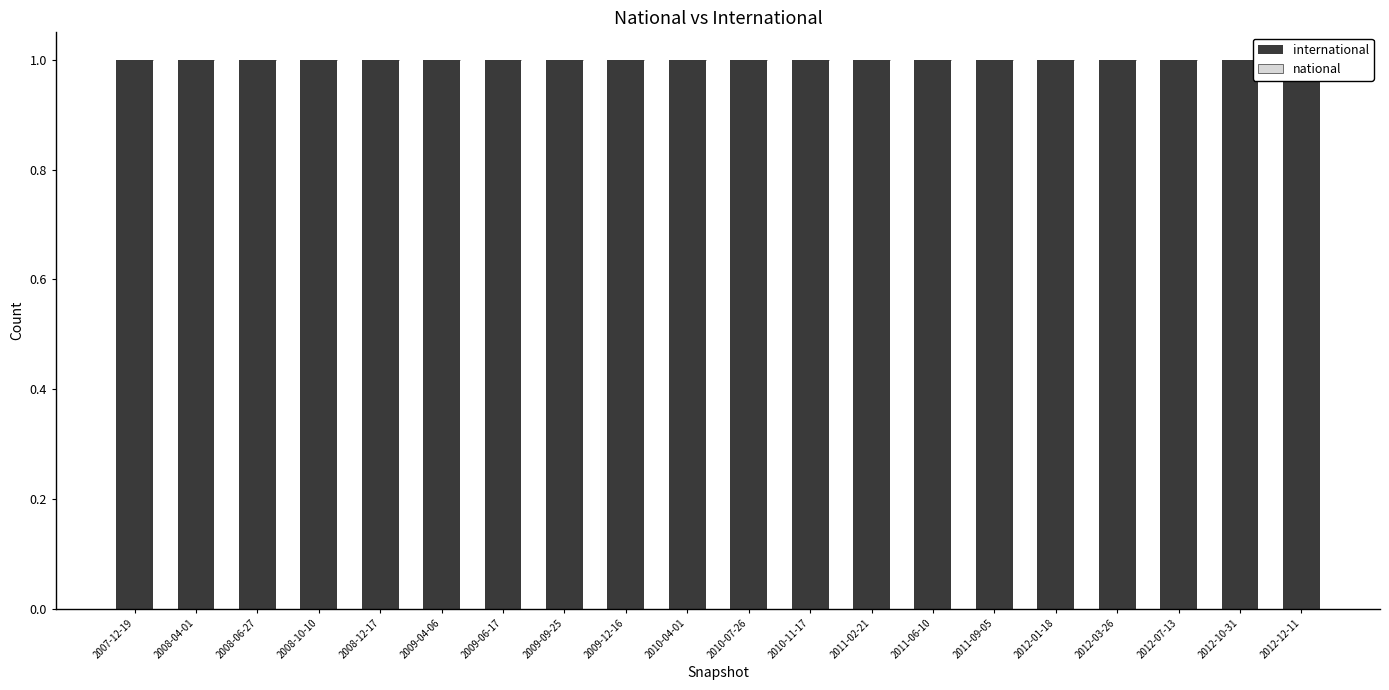

How many categories are shown in the chart?

20